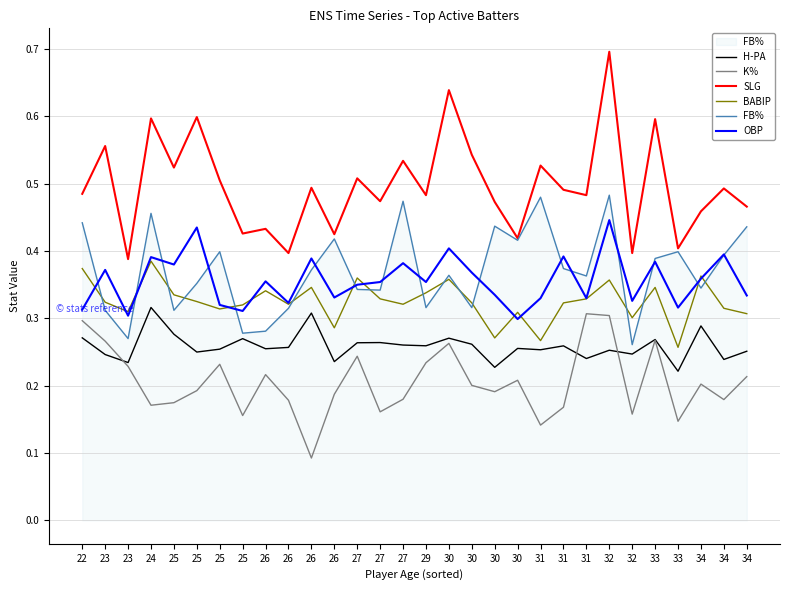

At which label does FB% reach its peak?

32